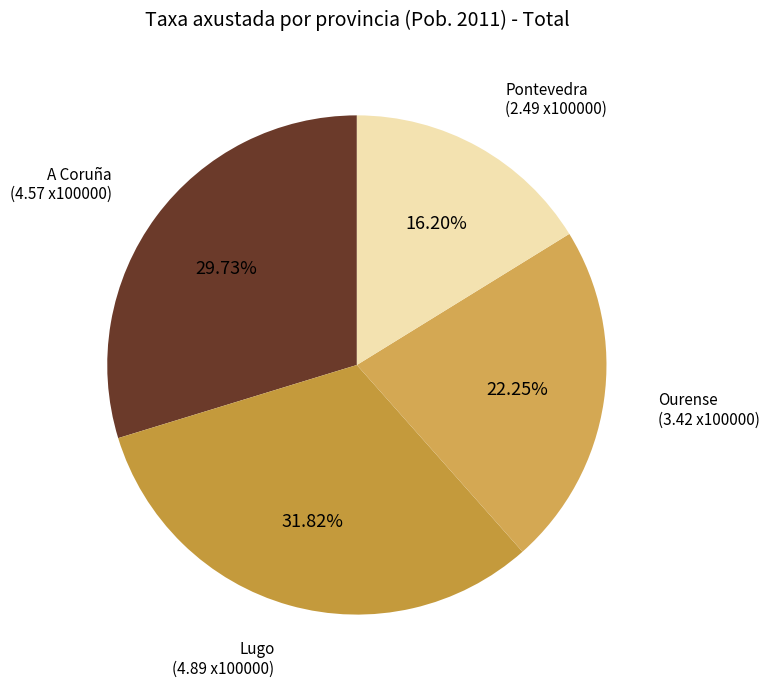

Rank the categories by value from lowest to highest.

Pontevedra, Ourense, A Coruña, Lugo